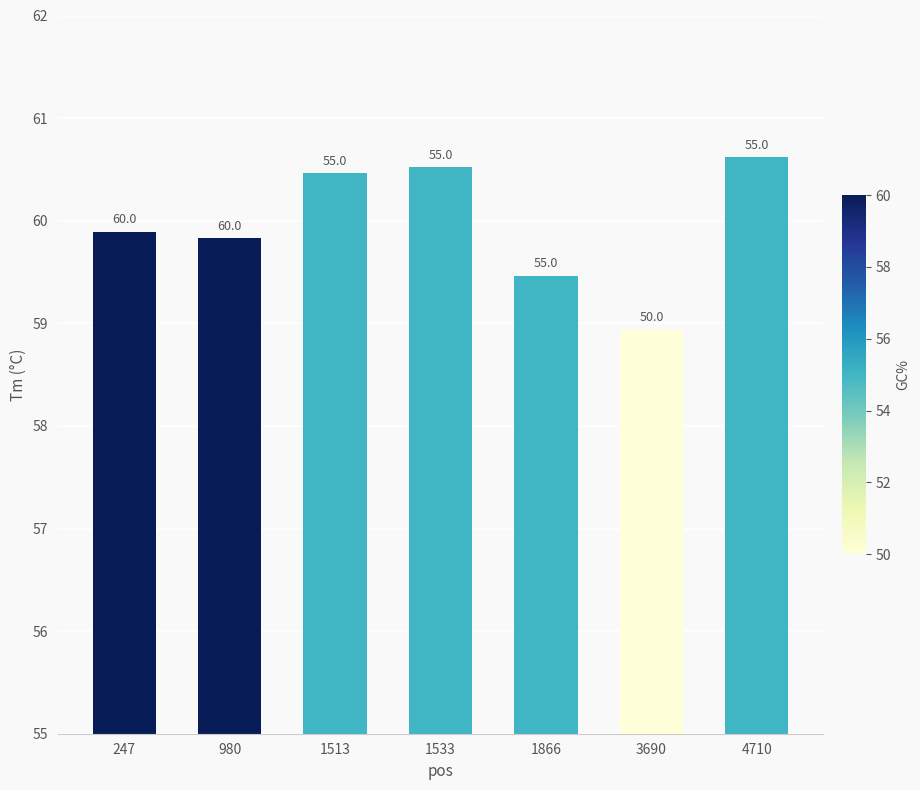

Does the chart contain any negative values?

No